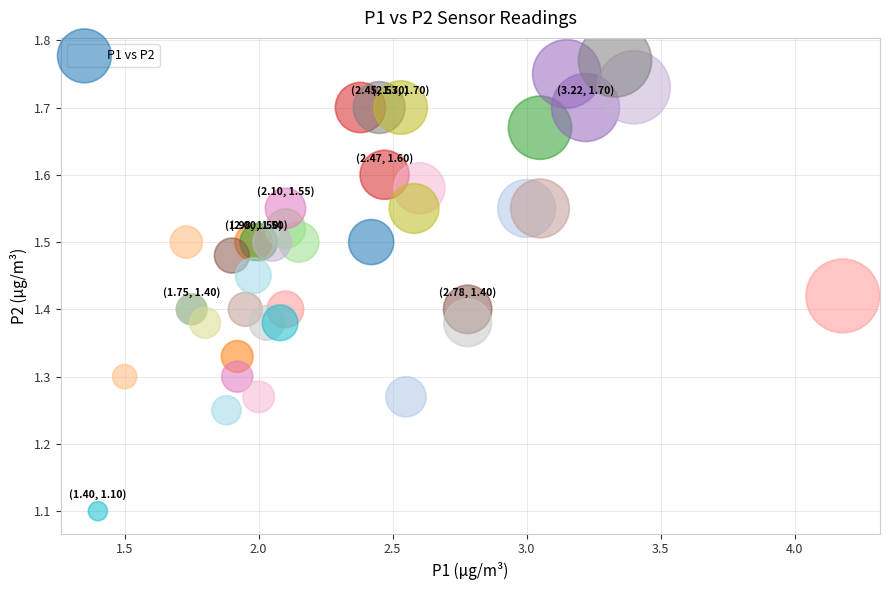

What Y value in the scatter plot is closest to 1?

1.1